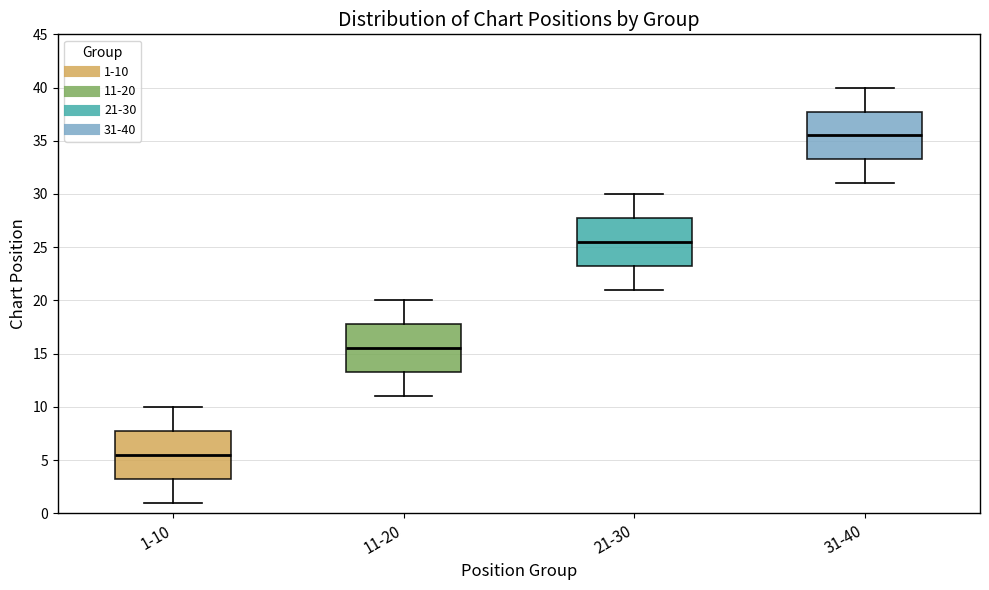

Reading left to right, transcribe this box plot: for each box, give where its median line is, the range the box spans, and where its two whiskers end, as read against the y-axis. The values are not printed on the chart, so give them approximately, as read against the axis.

1-10: median 5.5, box 3.5 to 8.0, whiskers 1.0 to 10.0
11-20: median 15.5, box 13.5 to 18.0, whiskers 11.0 to 20.0
21-30: median 25.5, box 23.5 to 28.0, whiskers 21.0 to 30.0
31-40: median 35.5, box 33.5 to 38.0, whiskers 31.0 to 40.0